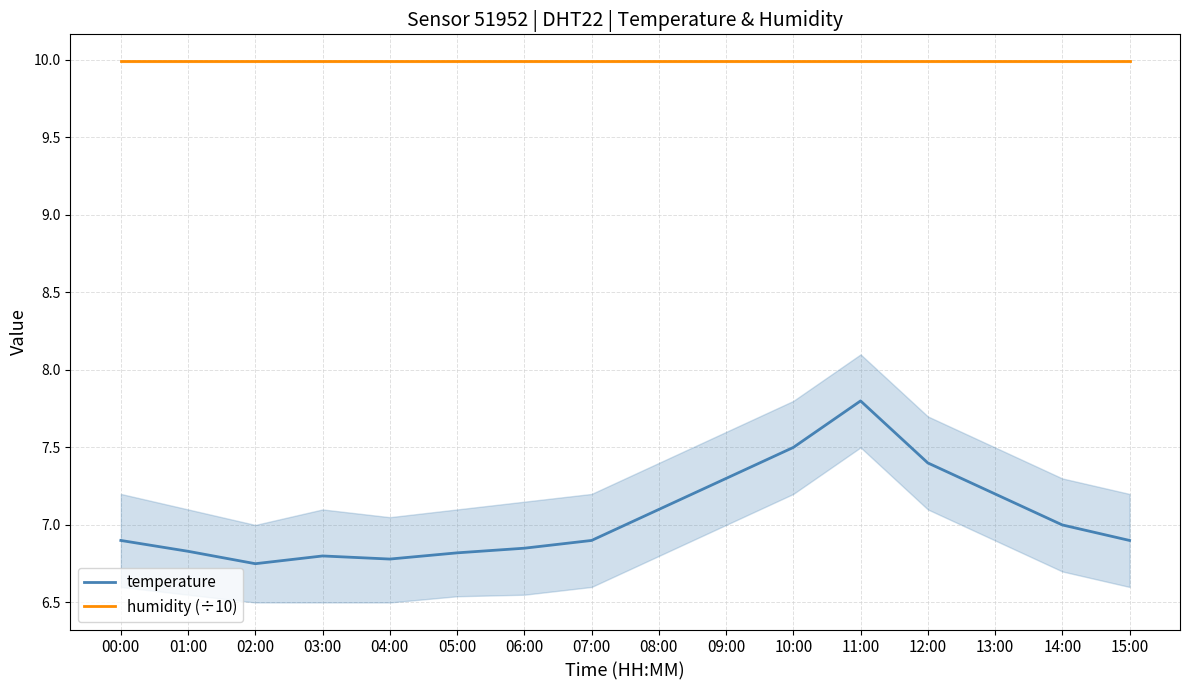

Between 03:00 and 05:00, which series saw the biggest shift?

temperature